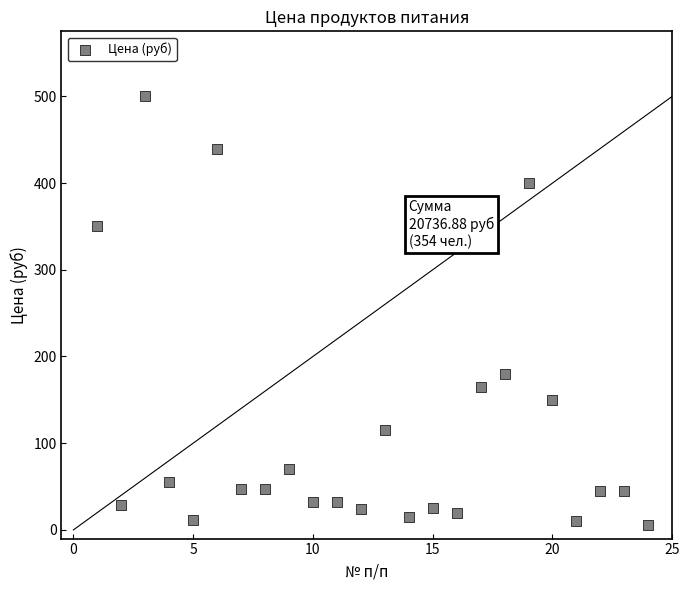

What is the range of X values (max minus min)?

23.0